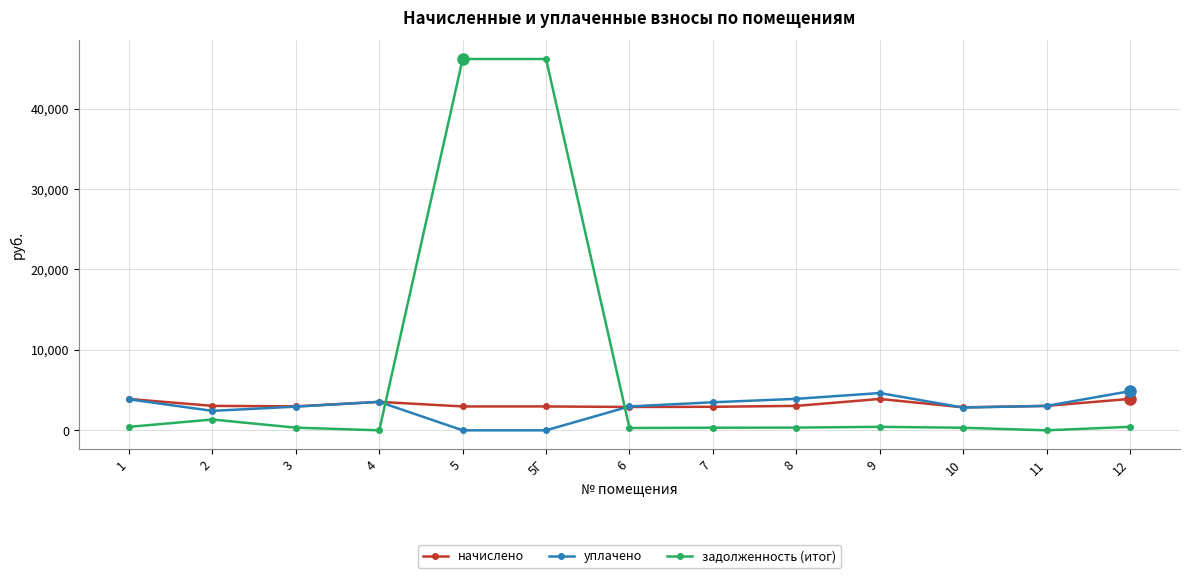

What is the greatest value displayed?

46160.4